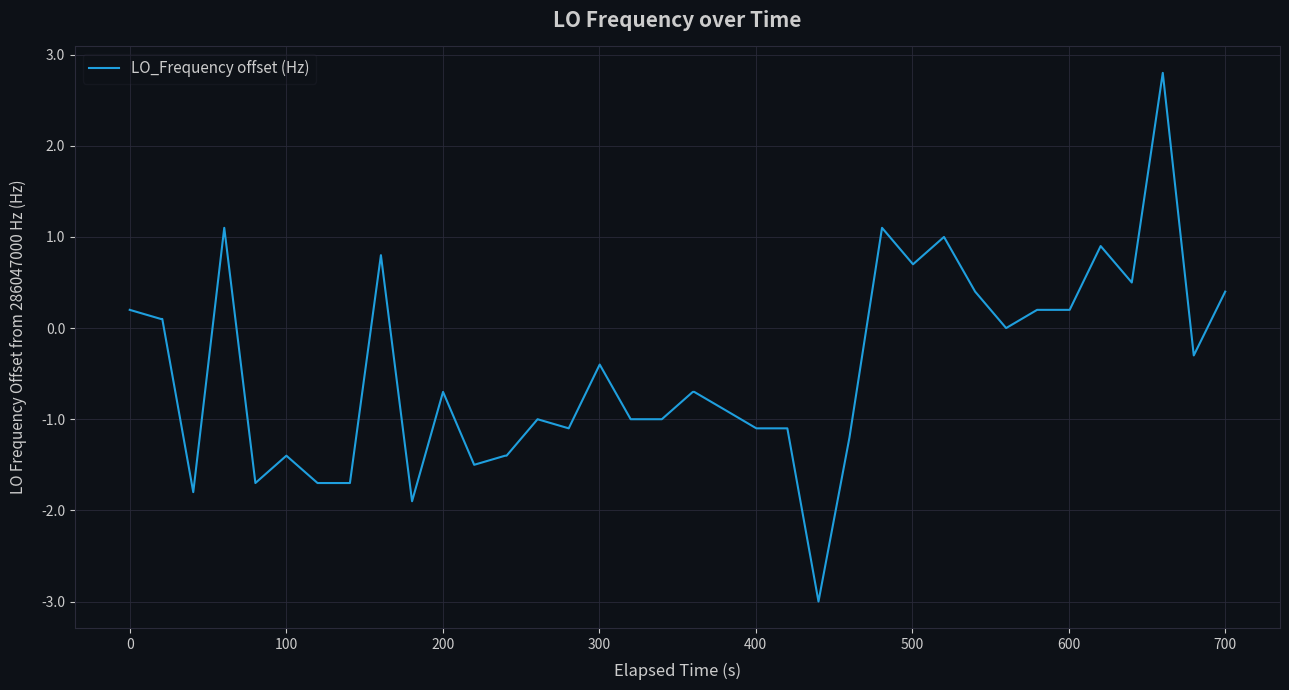

What is the minimum value shown in the chart?

-3.0